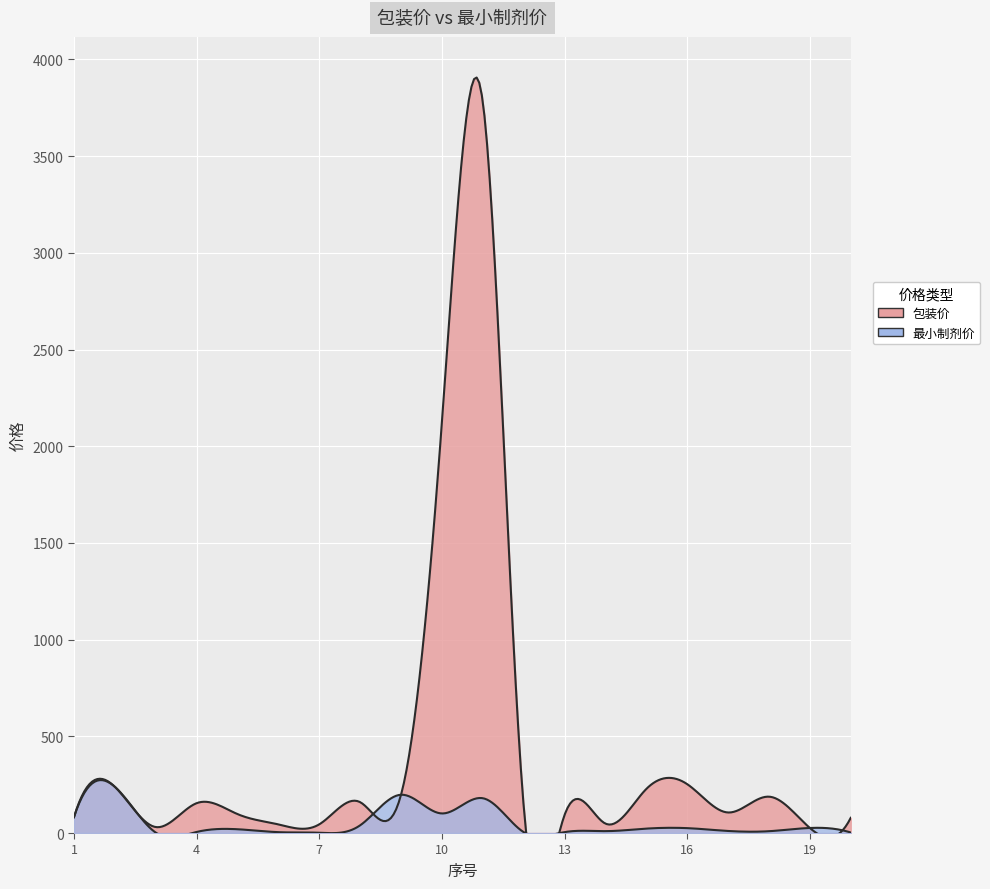

How many data points in 最小制剂价 are above 19?

10